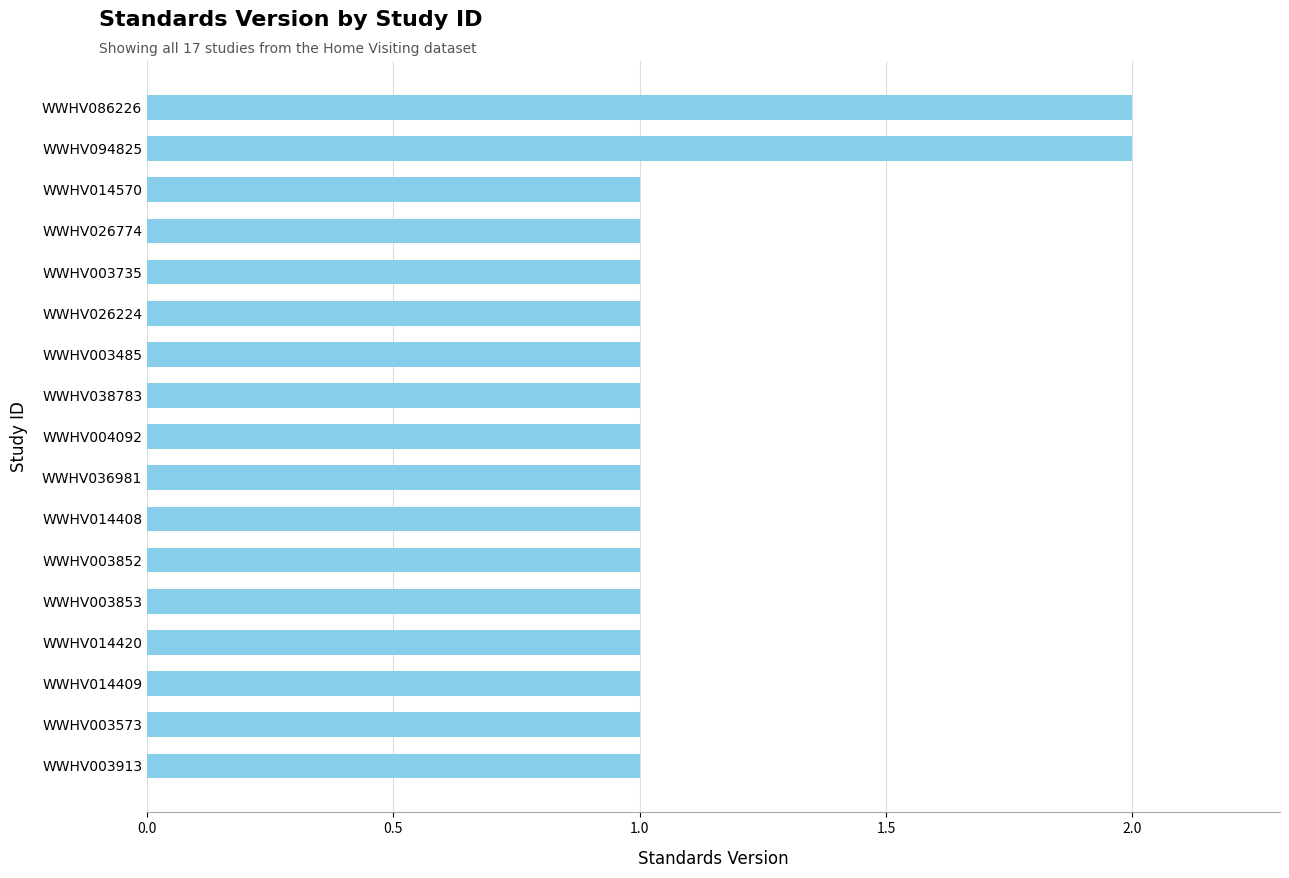

Approximately how many times larger is the value at WWHV014408 compared to WWHV003913?

1.0